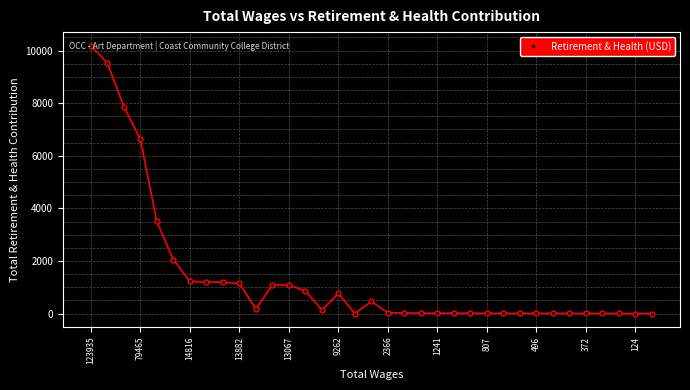

What is the sum of all values?

49255